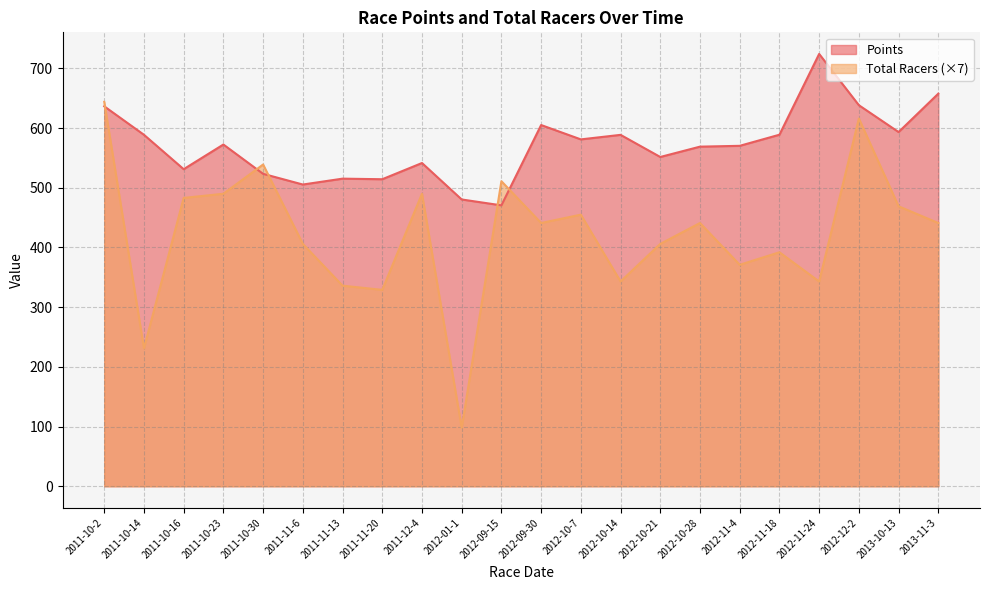

True or false: Total Racers has more than 0 points higher than both neighbors.

True